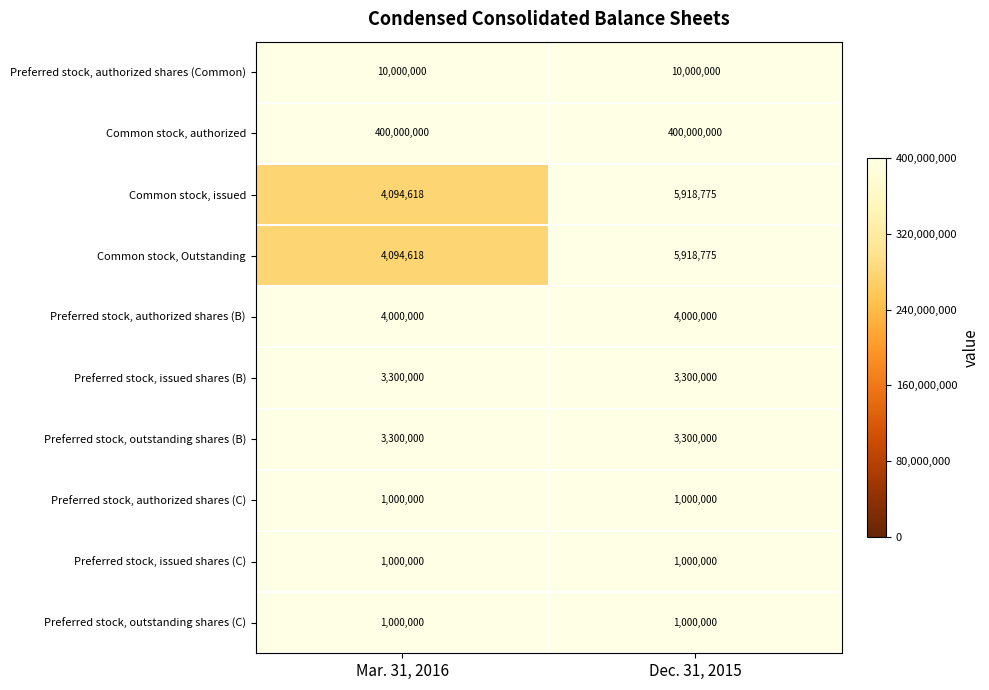

Is it true that Common stock, issued equals 5484094 at Mar. 31, 2016?

False